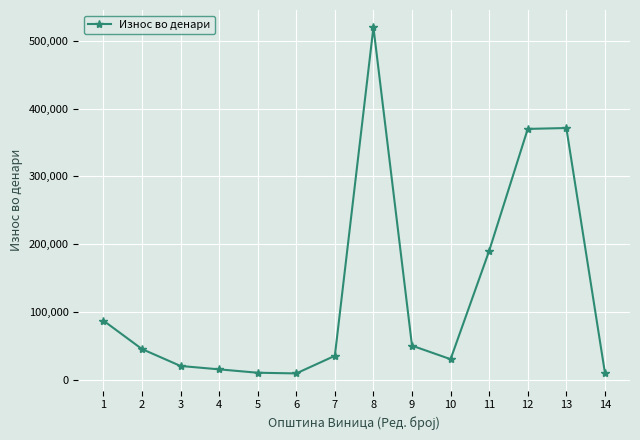

What is the value of the 13th point from the left?

371304